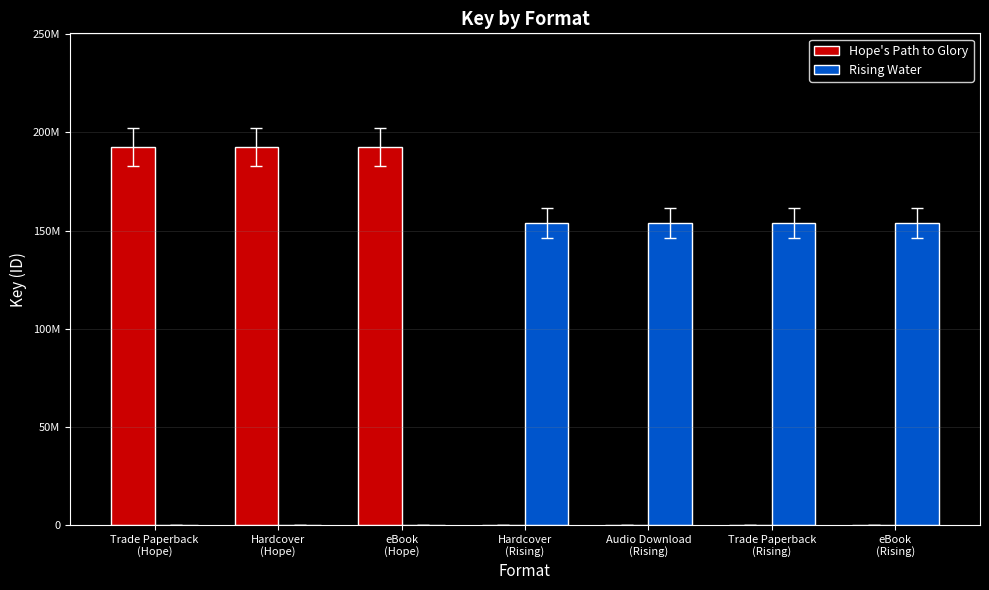

What are all the series names shown in the legend?

Hope's Path to Glory, Rising Water